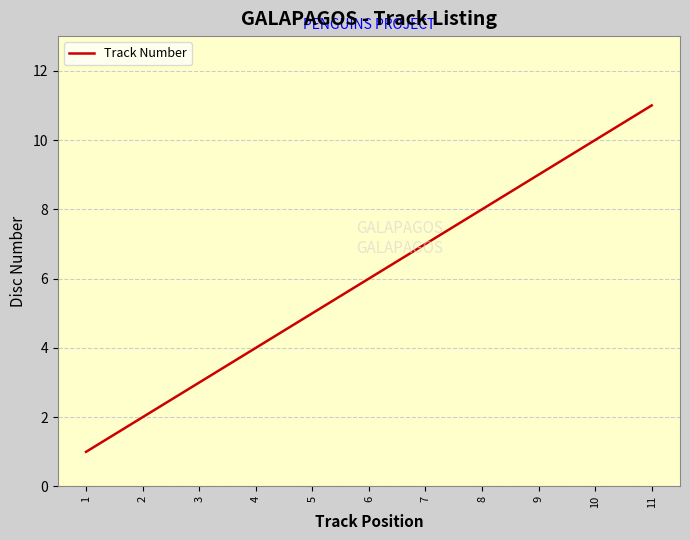

The chart shows a value of 16 at 10. True or false?

False